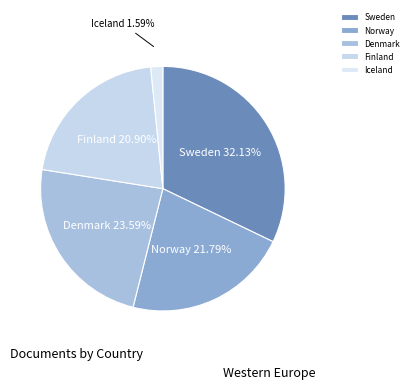

What is the largest slice in the pie chart?

Sweden